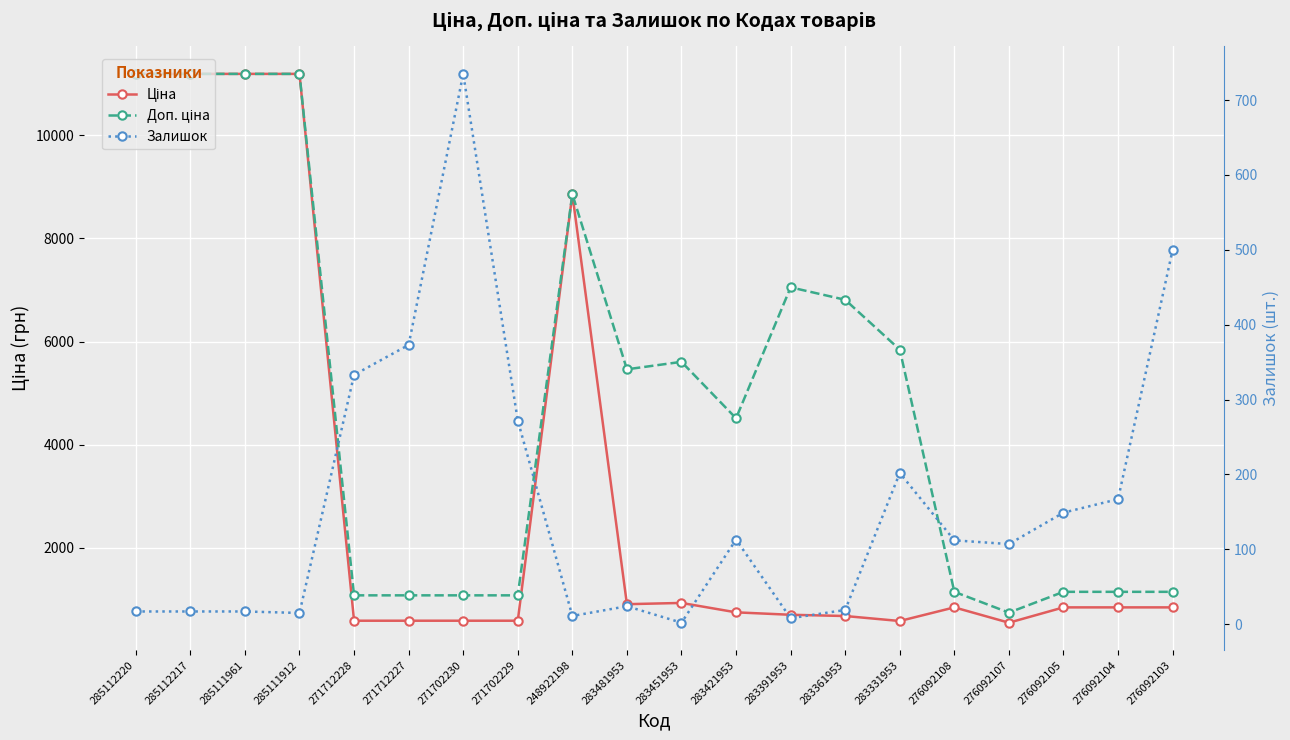

At how many categories does at least one series exceed 506?

20